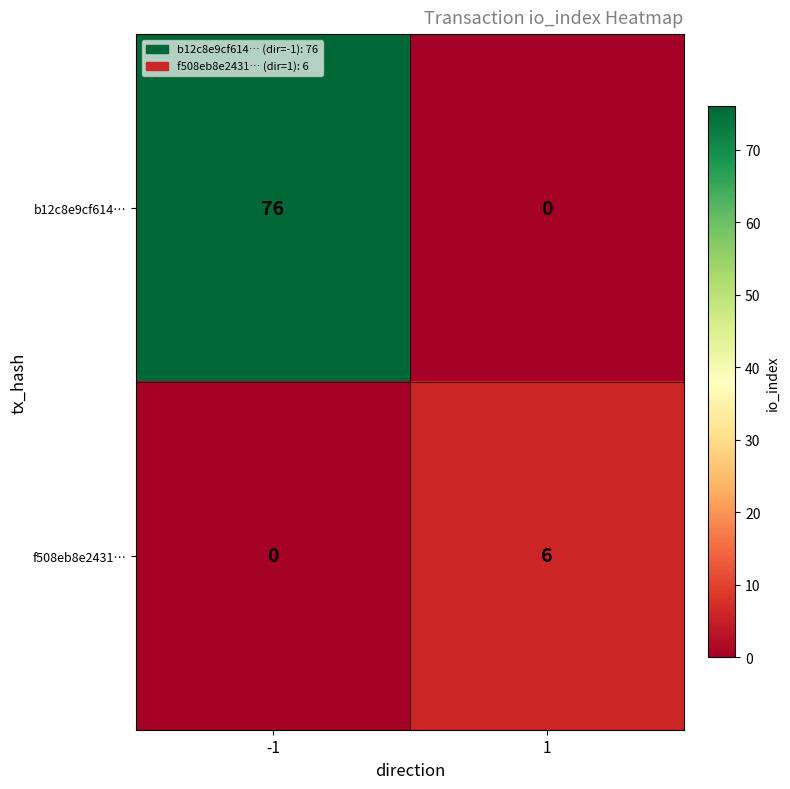

The b12c8e9cf614… series shows 116 at -1. True or false?

False